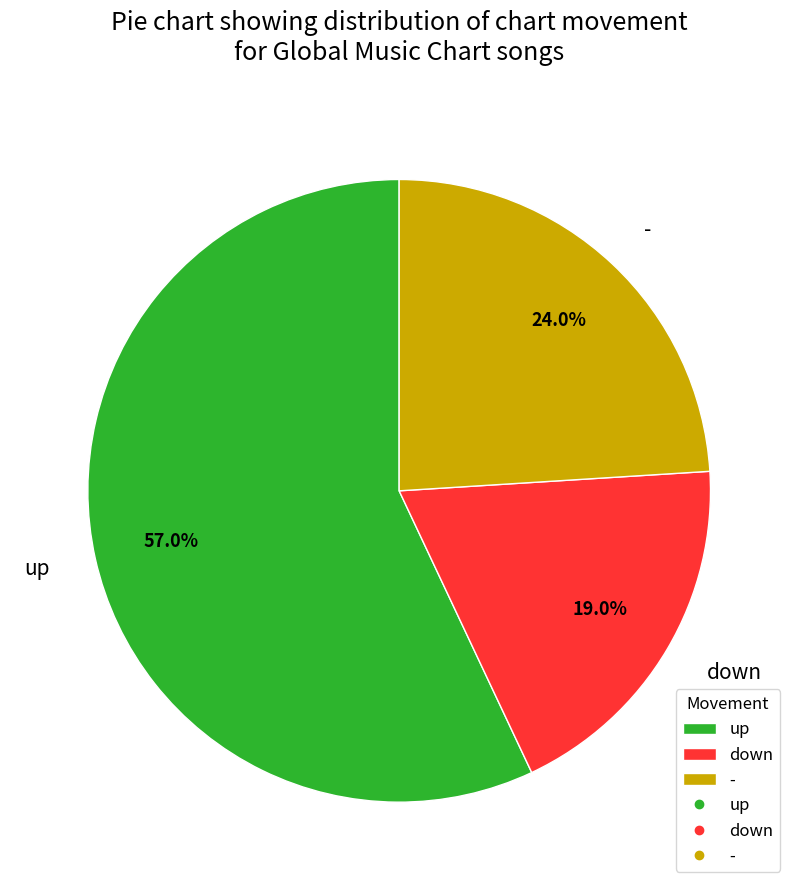

To the nearest percent, what is the difference between the largest and smallest slice percentages?

38%